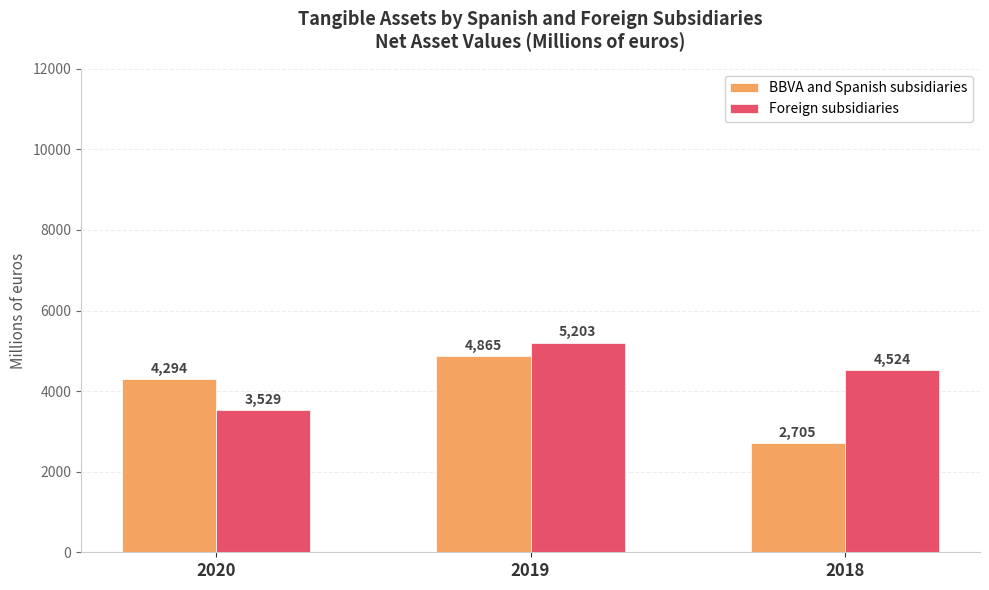

Is the value of Foreign subsidiaries at 2019 greater than the value of BBVA and Spanish subsidiaries at 2018?

Yes